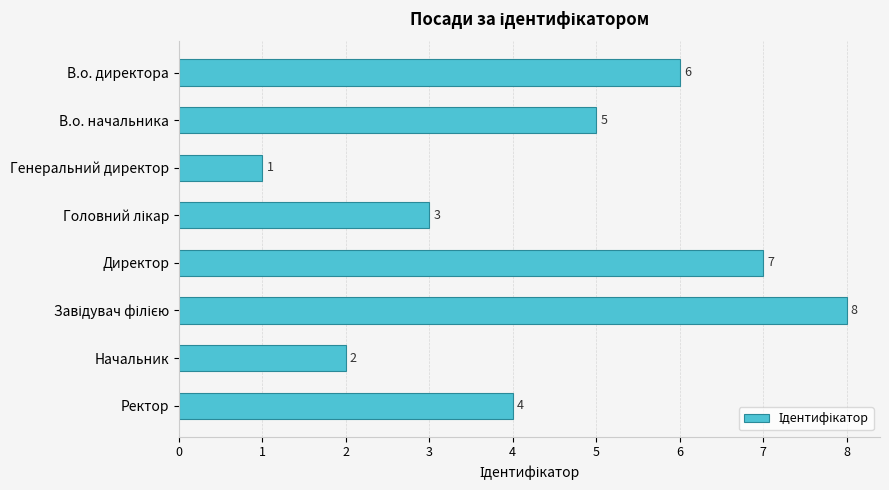

How many distinct data groups are displayed?

1